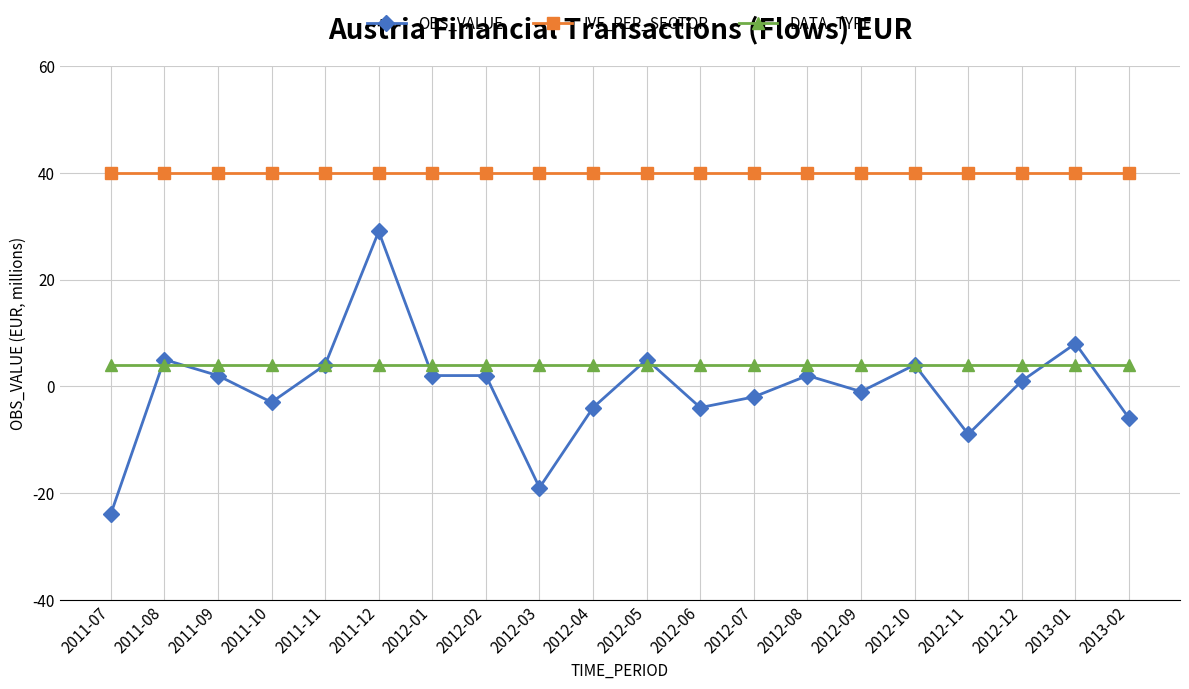

Is it true that IVF_REP_SECTOR equals 10 at 2012-07?

False